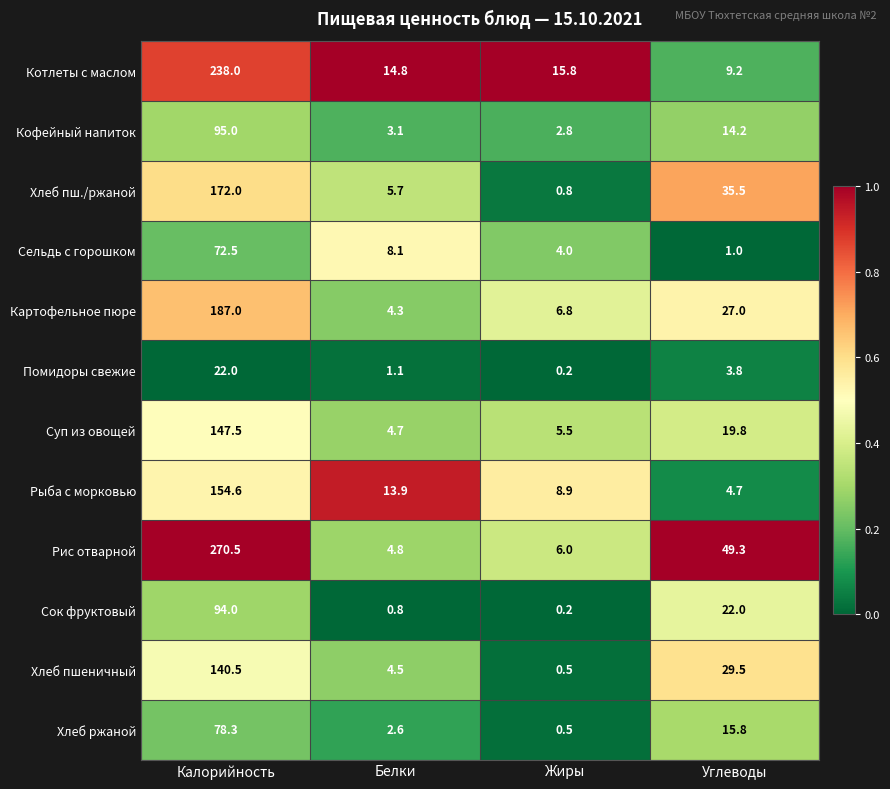

The value of Сок фруктовый at Калорийность is 94.0. True or false?

True